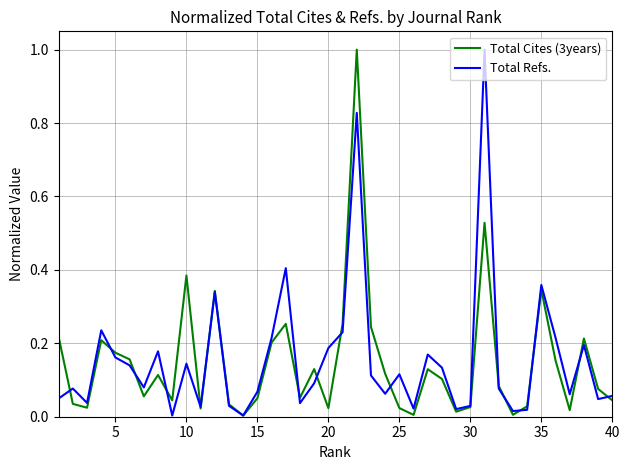

Count the number of categories in the chart.

40